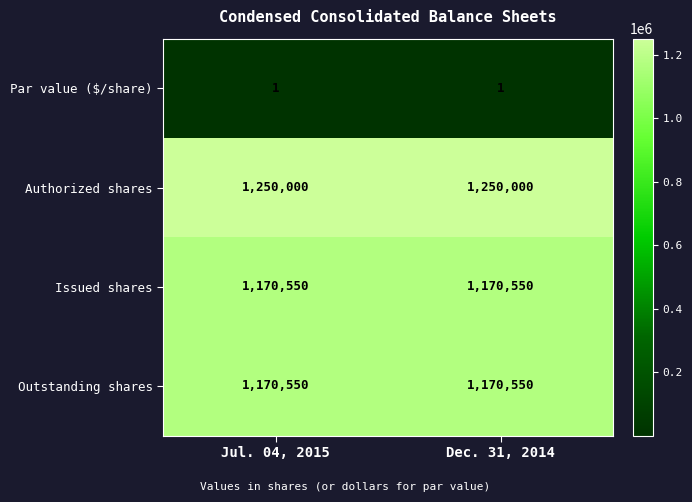

True or false: Issued shares has a value of 1657932 at Jul. 04, 2015.

False